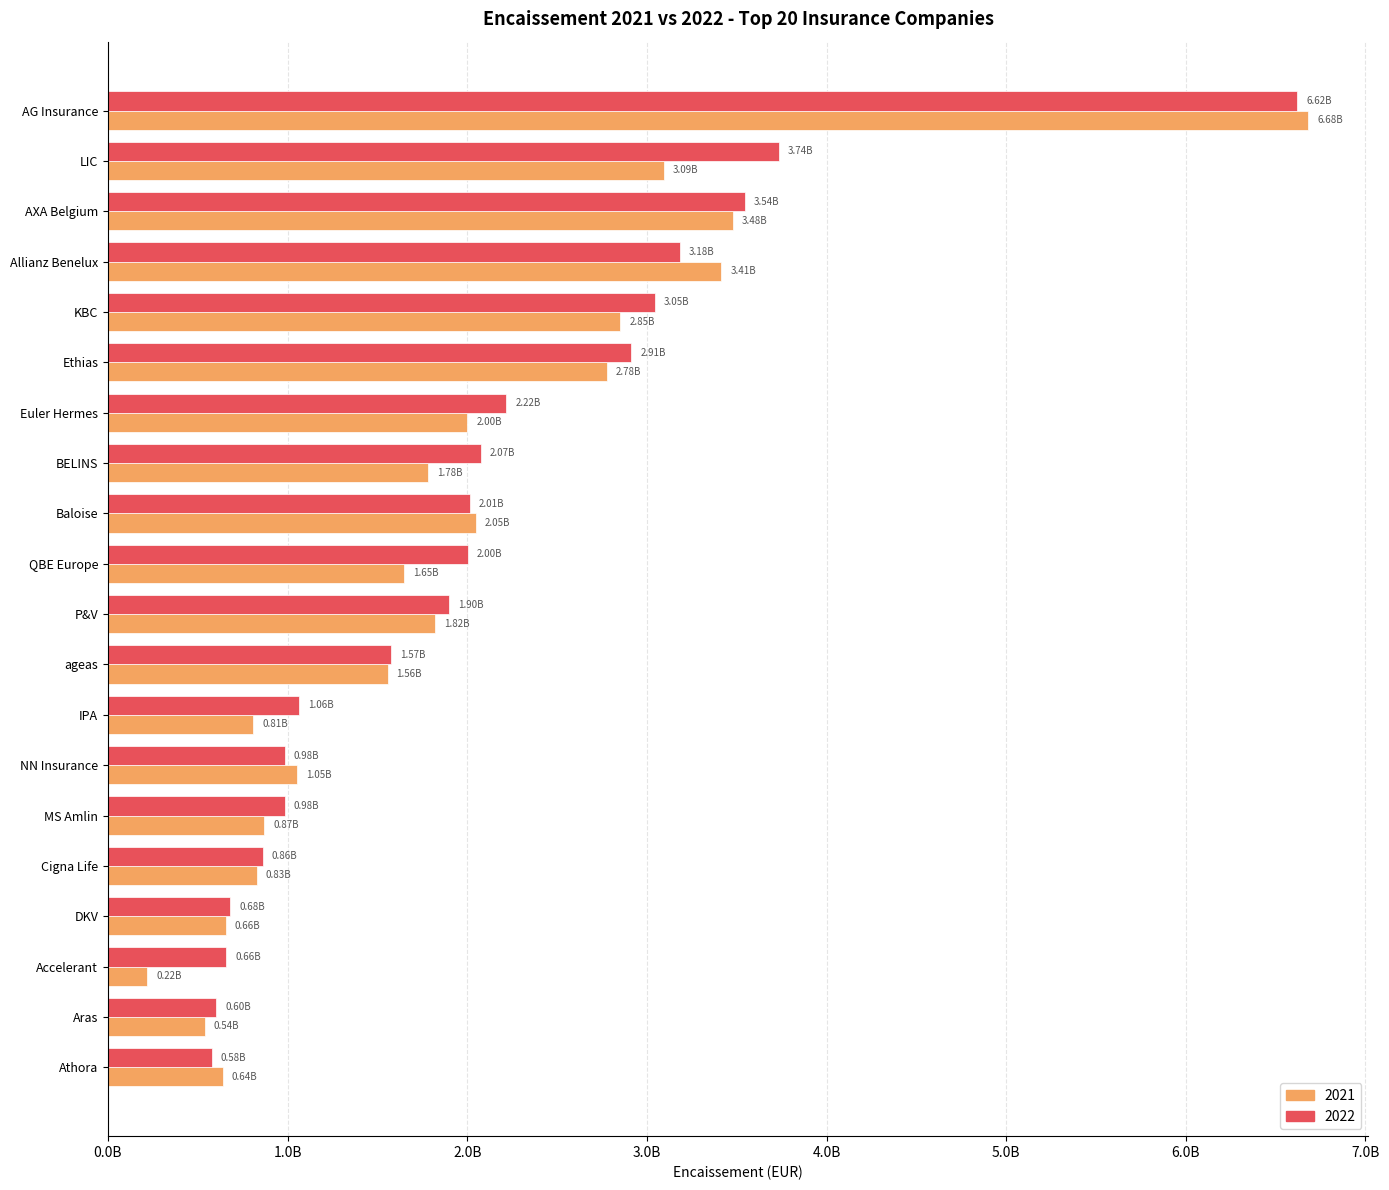

What are all the series names shown in the legend?

2021, 2022